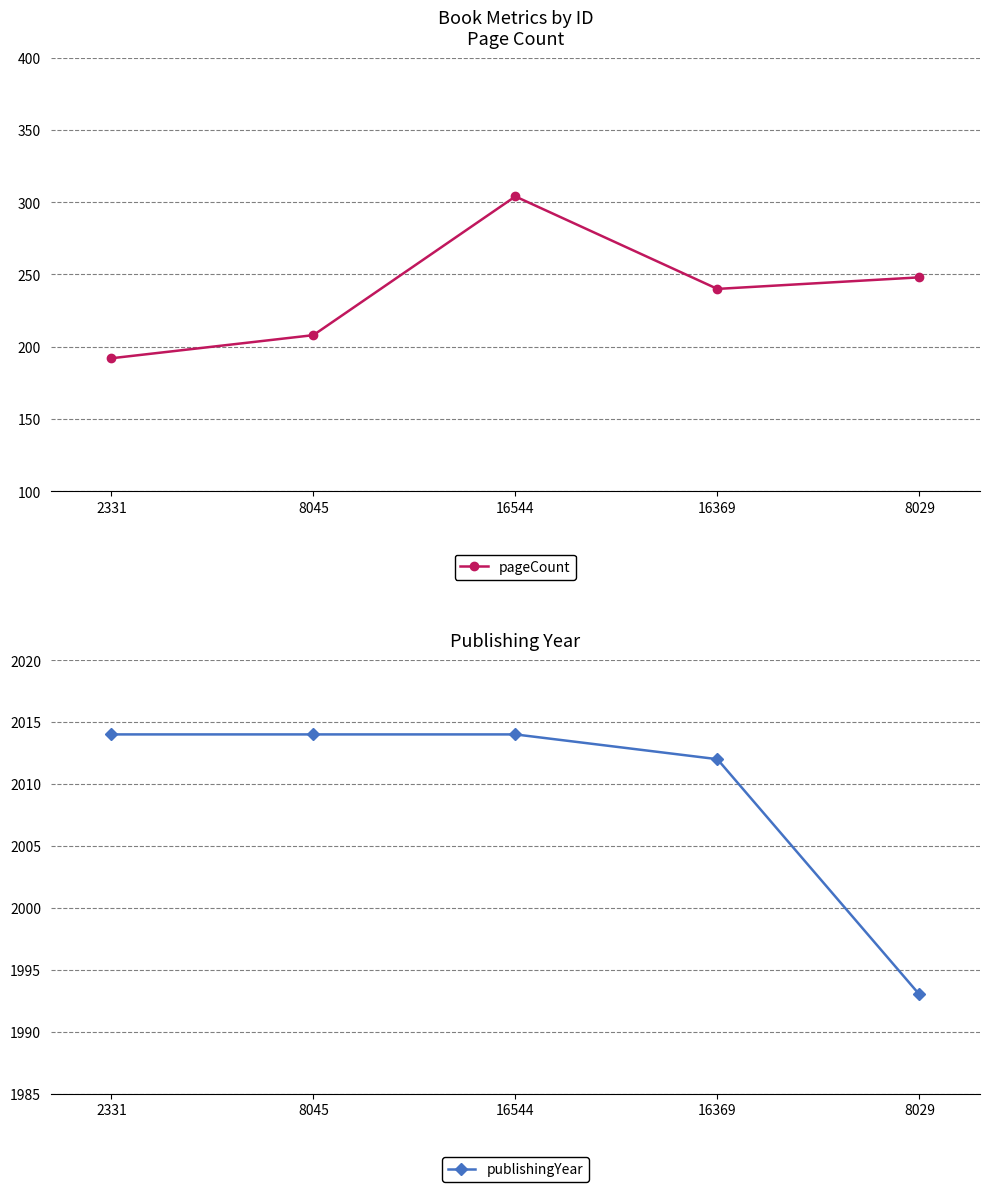

How many data points does each series have?

5